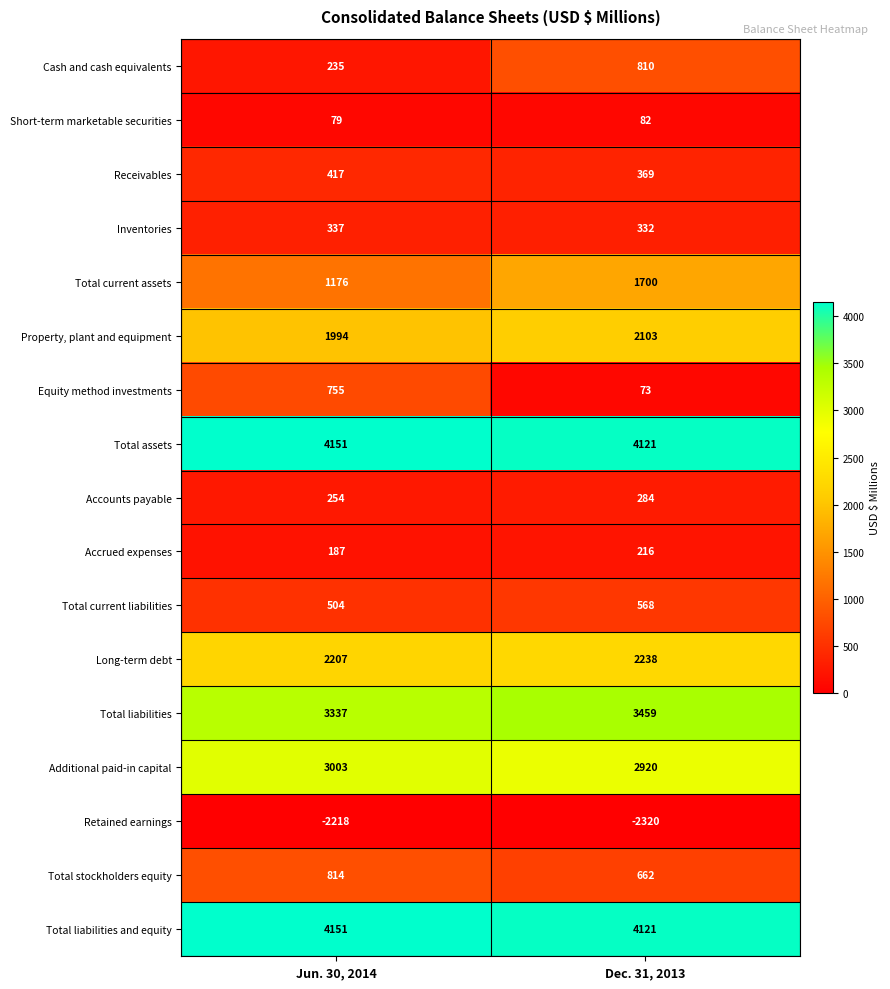

Rank the categories by Total assets value from highest to lowest.

Jun. 30, 2014, Dec. 31, 2013